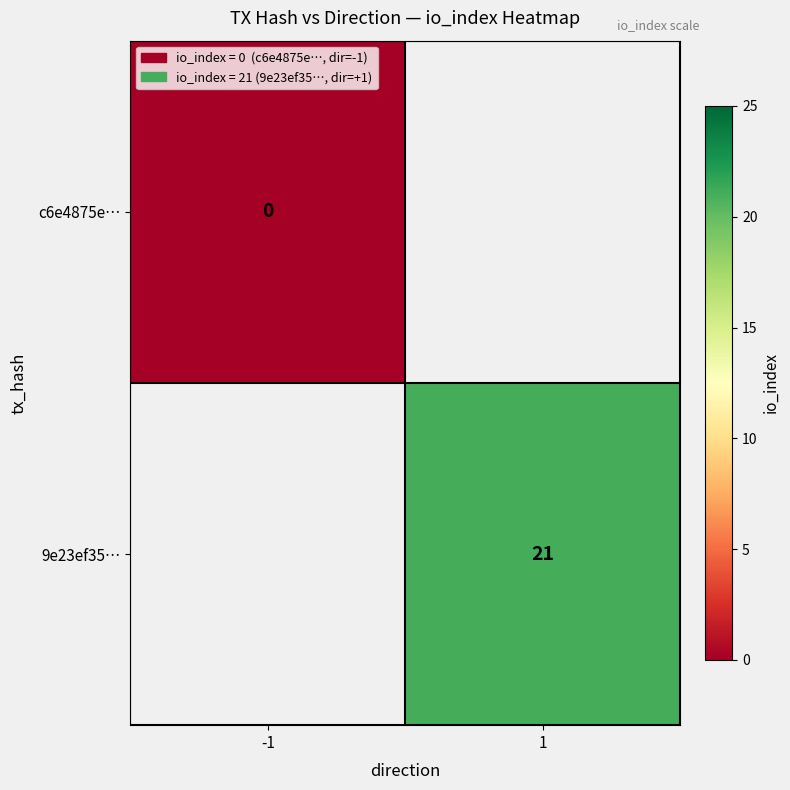

Is the value of 9e23ef35… at 1 greater than the value of c6e4875e… at -1?

Yes